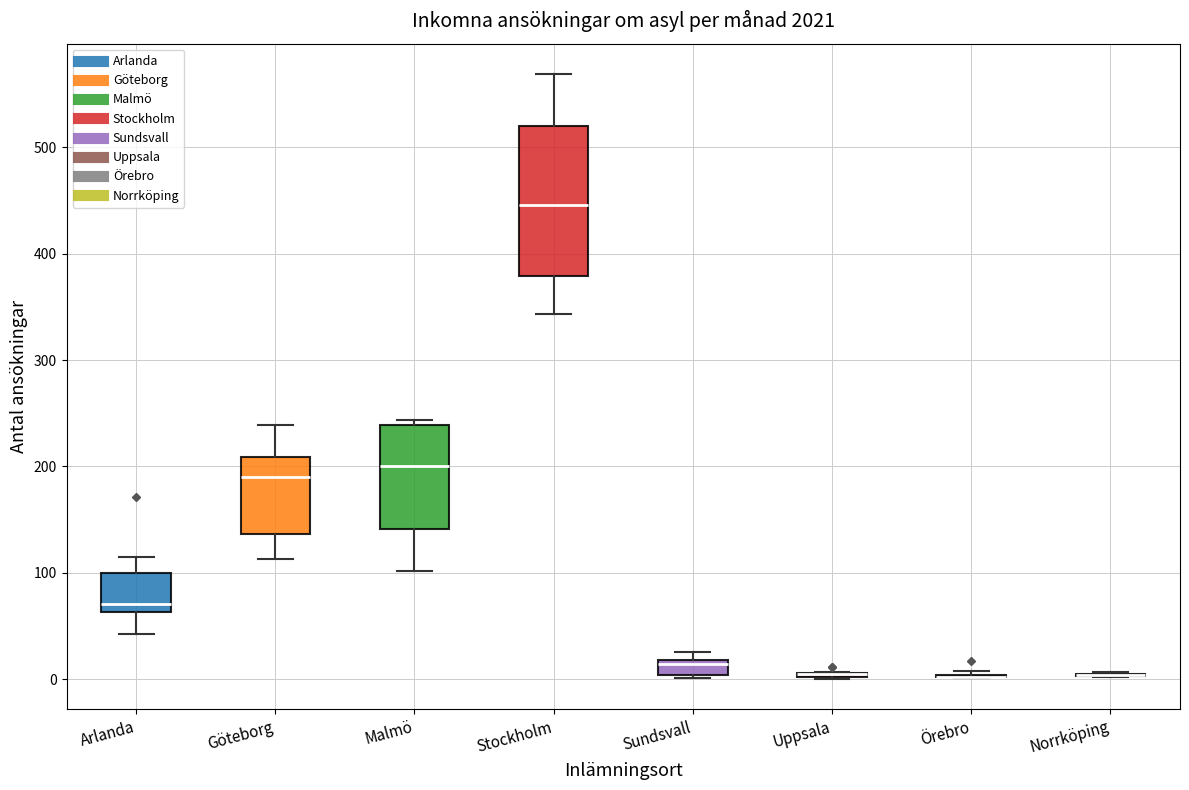

Comparing the boxes themselves (not the whiskers), which one is the tallest?

Stockholm